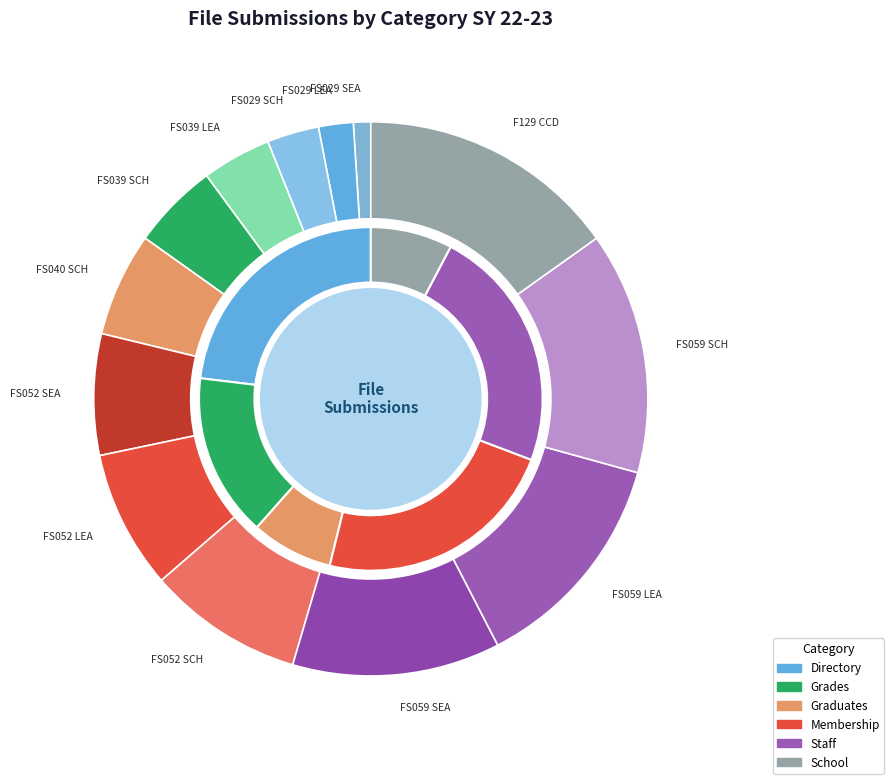

Is there a majority slice in this chart?

No